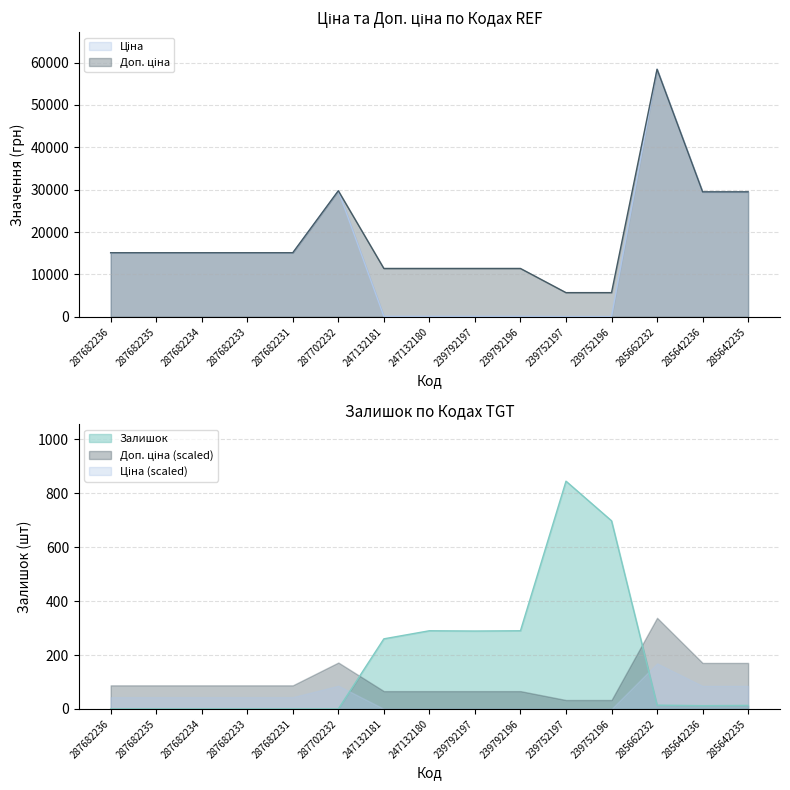

What is the label of the 4th point from the right?

239752196